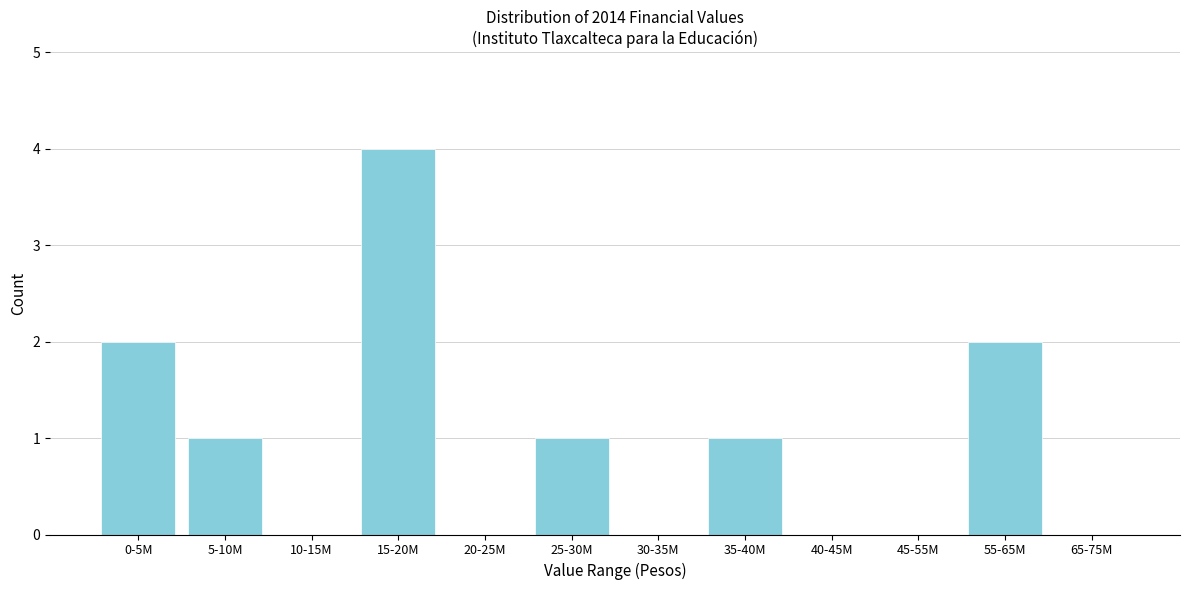

Reading left to right, list all the values displayed in this chart.

0-5M=2	5-10M=1	10-15M=0	15-20M=4	20-25M=0	25-30M=1	30-35M=0	35-40M=1	40-45M=0	45-55M=0	55-65M=2	65-75M=0